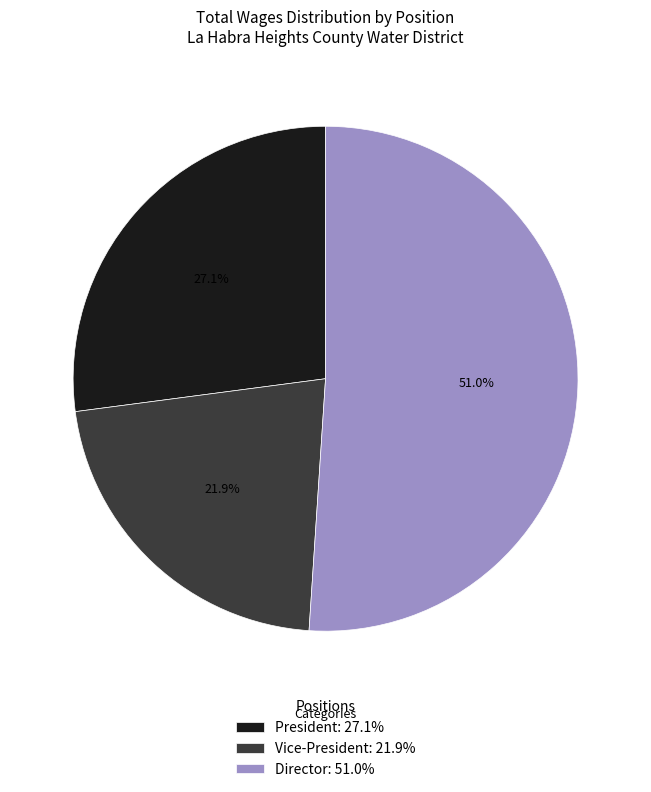

Combined, do President: 27.1% and Director: 51.0% account for over 50%?

Yes